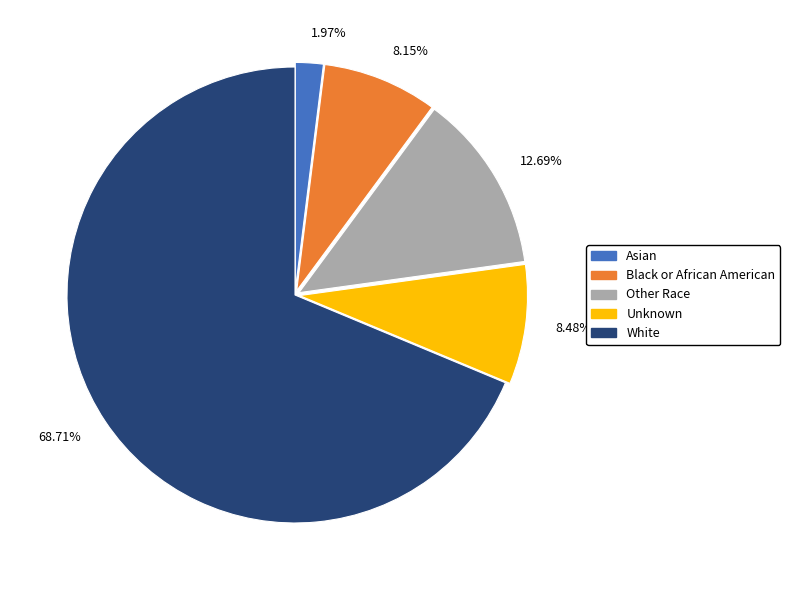

To the nearest percent, what is the difference between the largest and smallest slice percentages?

67%